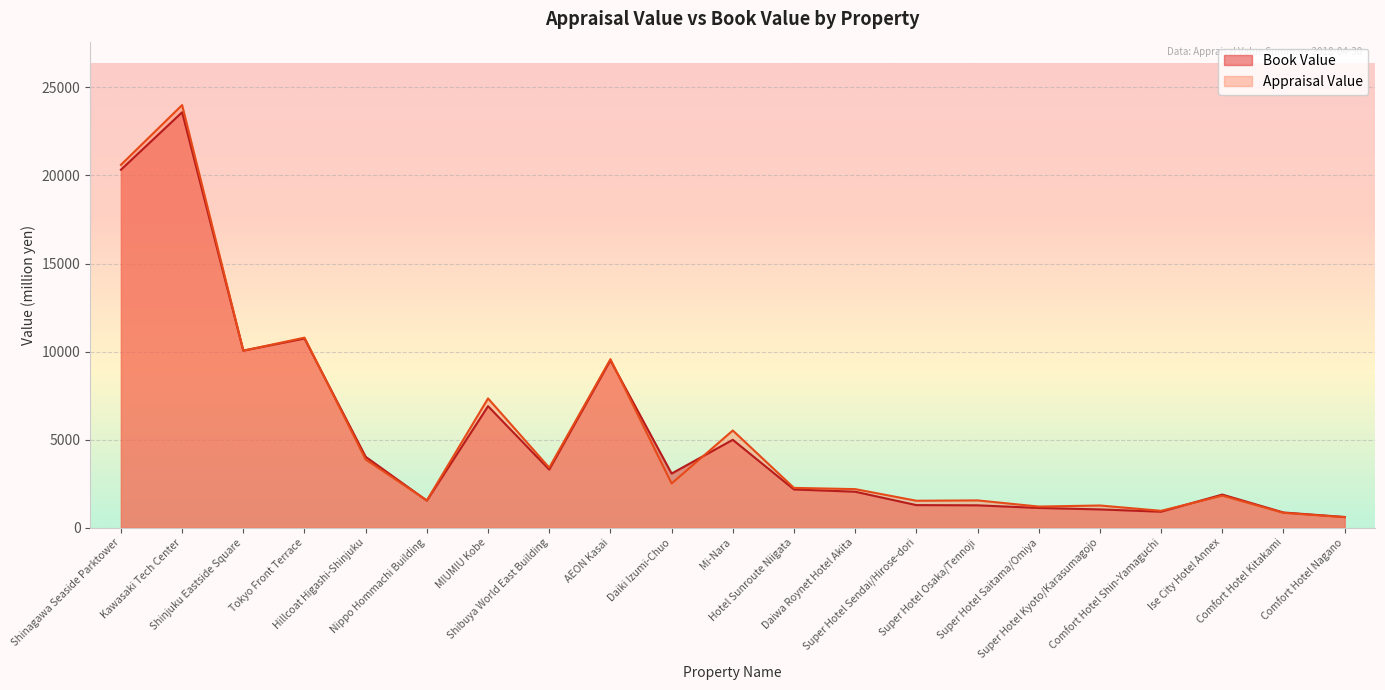

Reading left to right, what are all the values shown in this chart?

Book Value: 20328	23592	10055	10742	4025	1537	6899	3298	9504	3076	4991	2171	2043	1282	1270	1121	1038	908	1881	863	608
Appraisal Value: 20605	24000	10050	10793	3870	1550	7340	3410	9570	2510	5520	2260	2190	1530	1550	1200	1260	958	1820	843	597